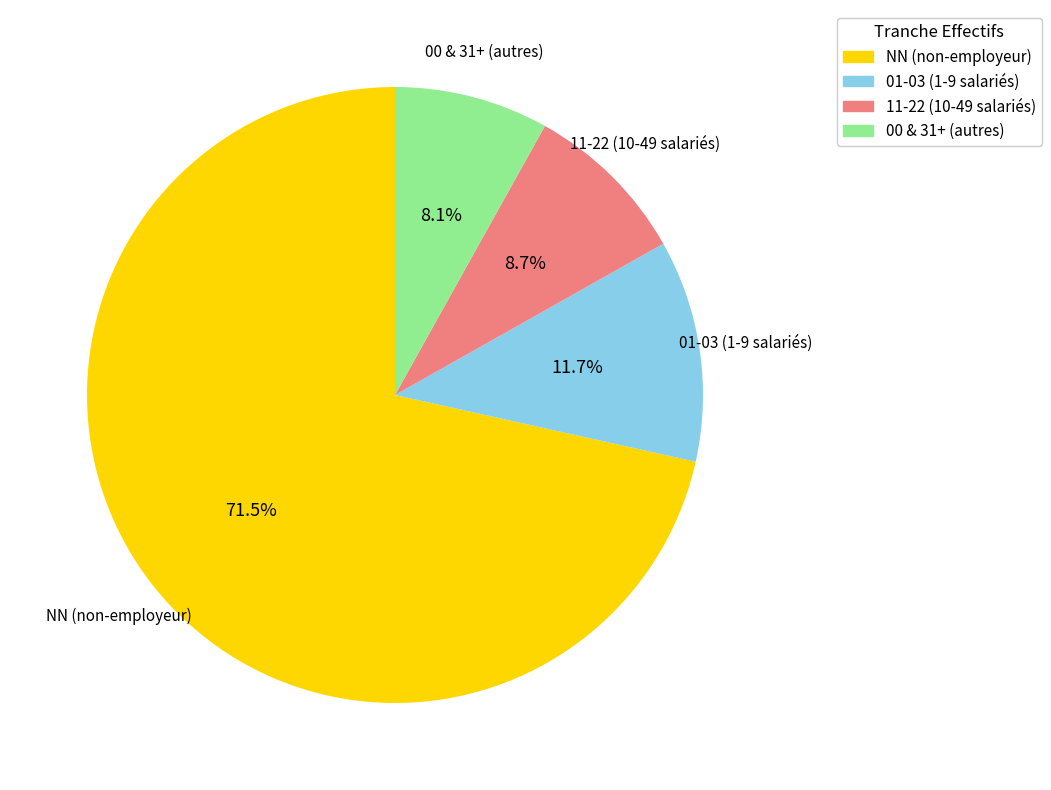

Approximately how many times larger is the value at 01-03 (1-9 salariés) compared to 11-22 (10-49 salariés)?

1.3